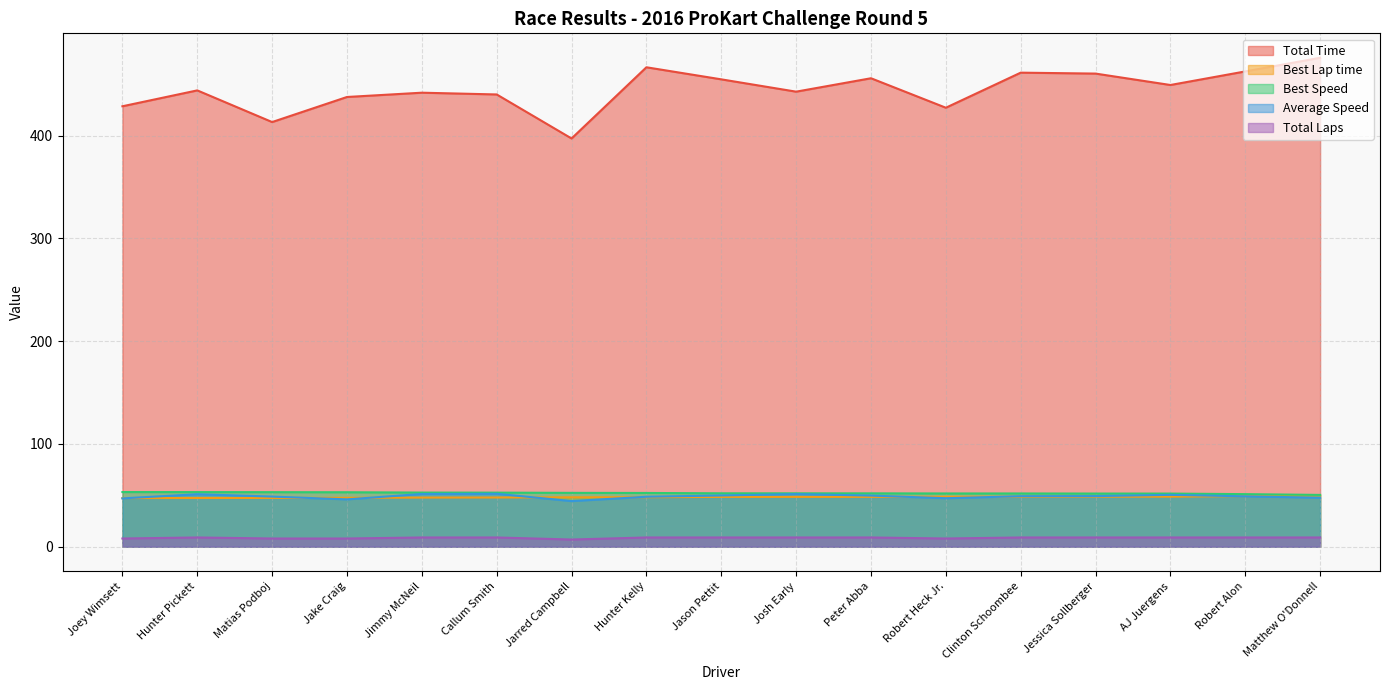

How many lines are shown in the chart?

5